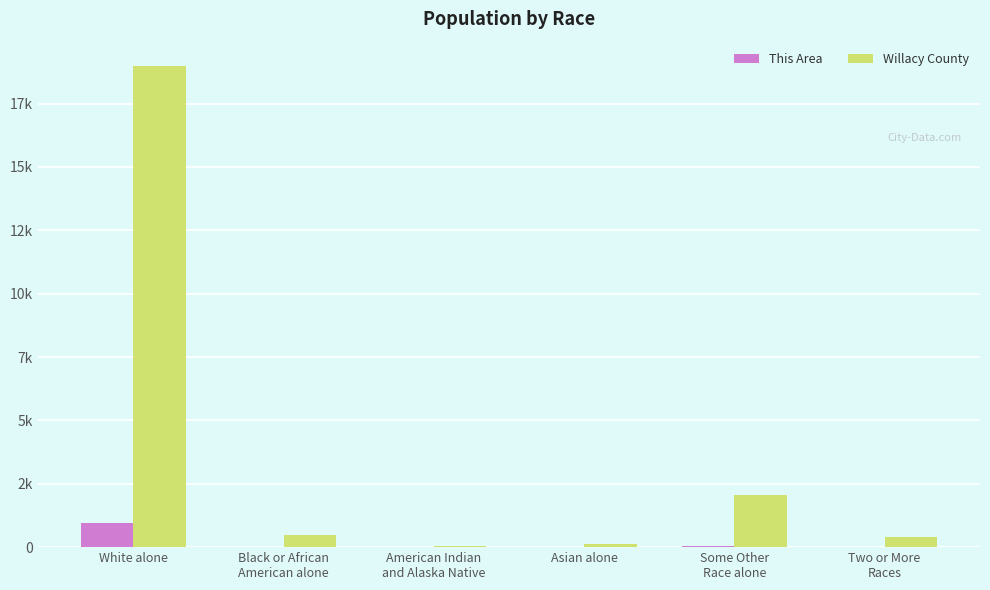

Reading right to left, extract all data points from this chart.

This Area: 20	51	2	0	4	953
Willacy County: 408	2048	140	63	473	18995